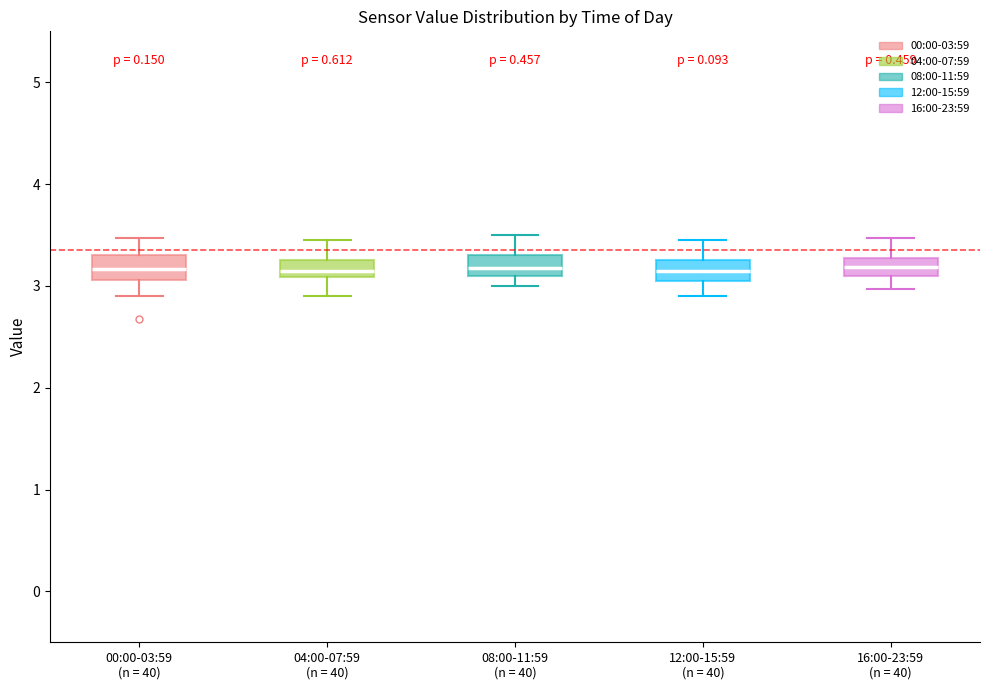

Reading left to right, transcribe this box plot: for each box, give where its median line is, the range the box spans, and where its two whiskers end, as read against the y-axis. The values are not printed on the chart, so give them approximately, as read against the axis.

00:00-03:59 (n = 40): median 3.2, box 3.1 to 3.3, whiskers 2.9 to 3.5
04:00-07:59 (n = 40): median 3.2, box 3.1 to 3.3, whiskers 2.9 to 3.5
08:00-11:59 (n = 40): median 3.2, box 3.1 to 3.3, whiskers 3.0 to 3.5
12:00-15:59 (n = 40): median 3.2, box 3.1 to 3.3, whiskers 2.9 to 3.5
16:00-23:59 (n = 40): median 3.2, box 3.1 to 3.3, whiskers 3.0 to 3.5